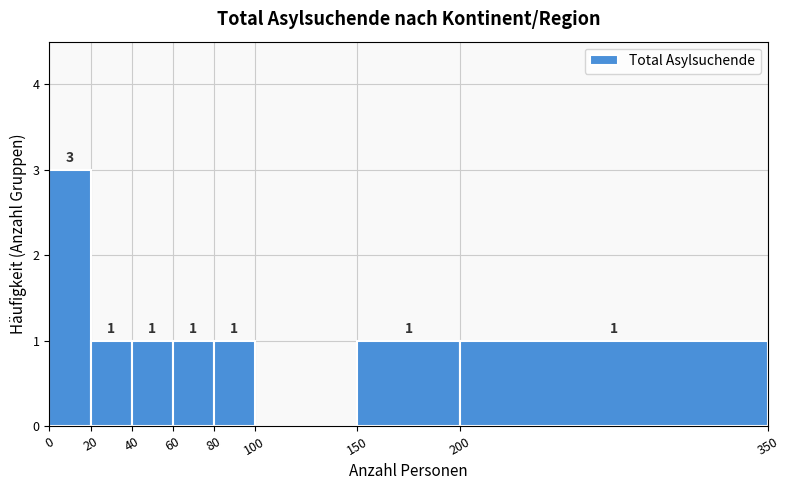

Which range on the x-axis has the tallest bar?

0 to 20